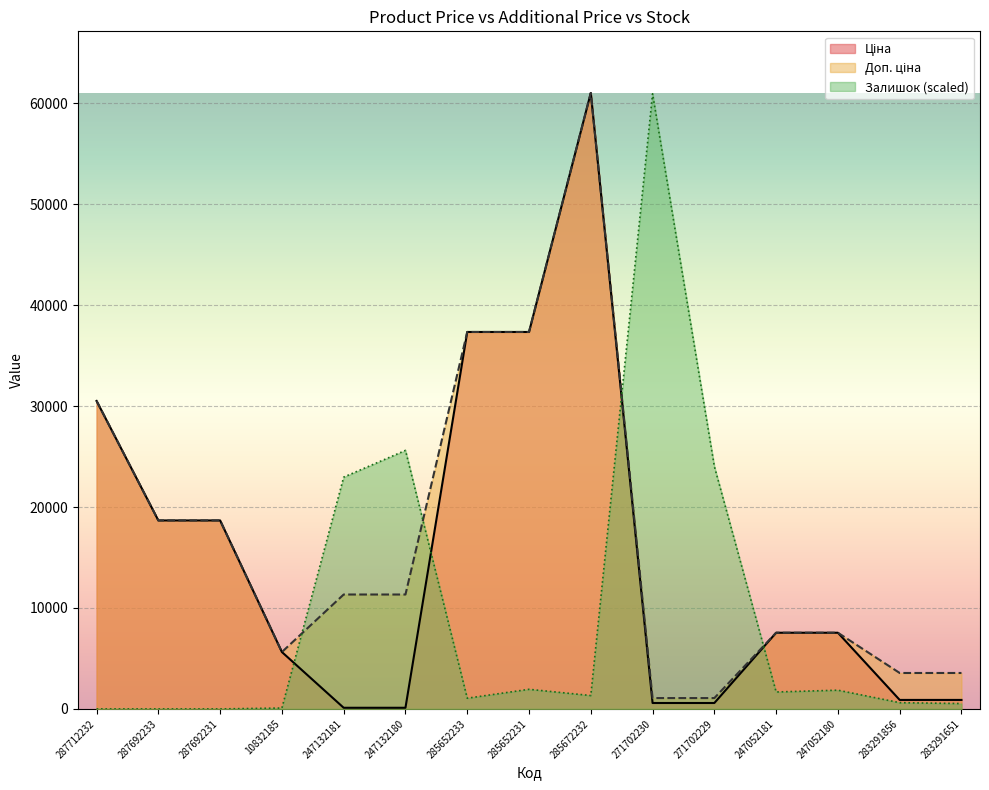

Rank the categories by Ціна value from highest to lowest.

285672232, 285652233, 285652231, 287712232, 287692233, 287692231, 247052181, 247052180, 10832185, 283291856, 283291651, 271702230, 271702229, 247132181, 247132180